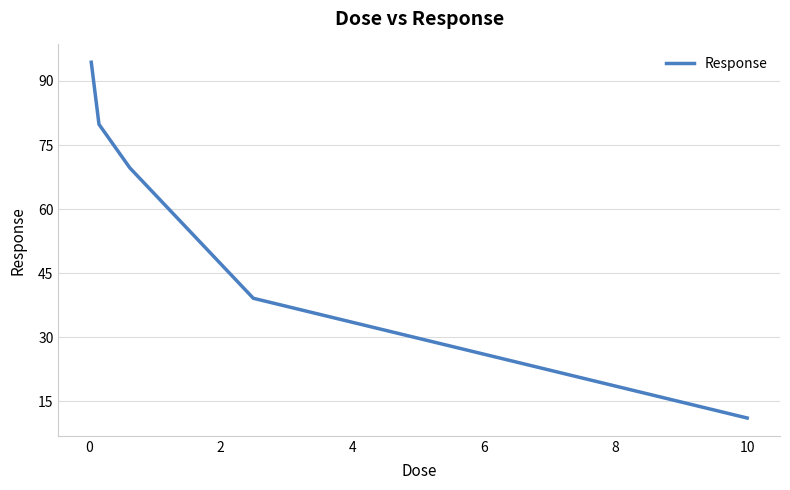

What is the sum of all values?

294.2